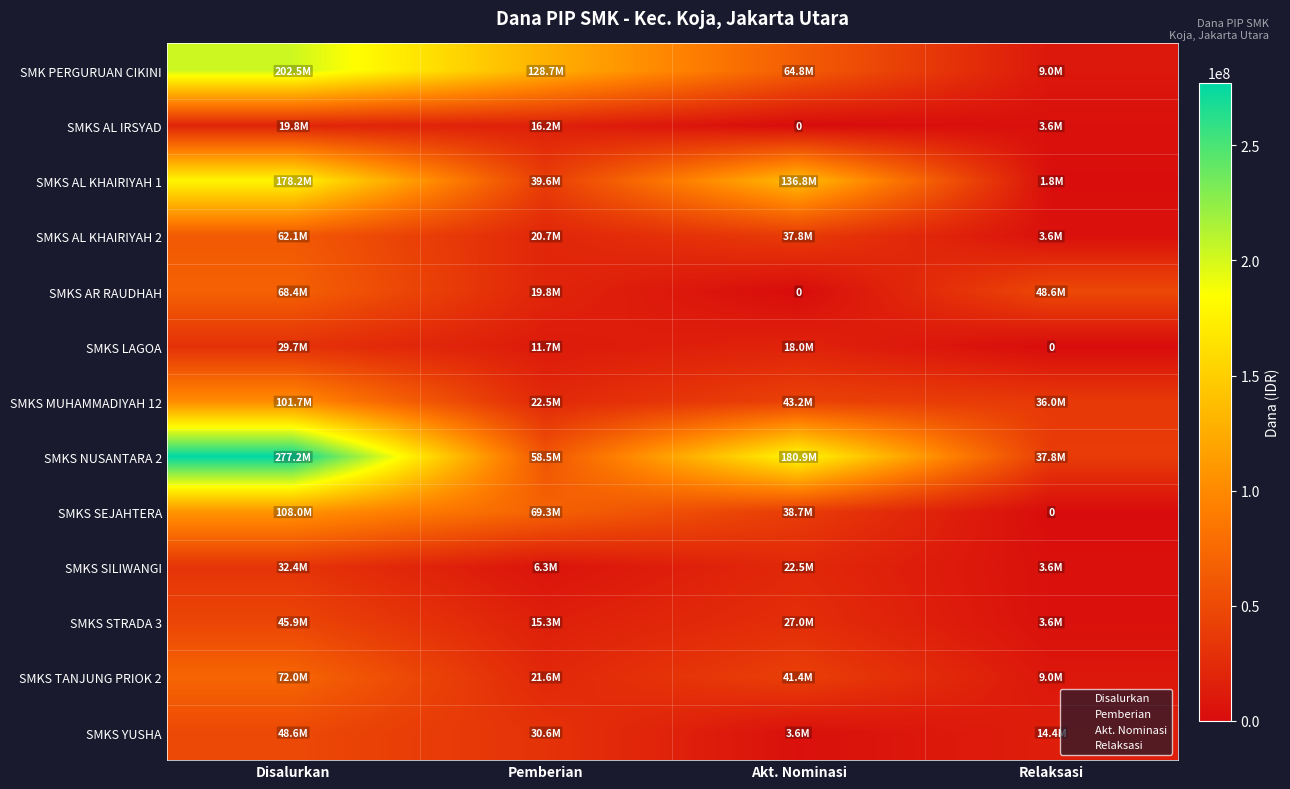

Where is SMKS STRADA 3 nearest to the value 24750000?

Akt. Nominasi